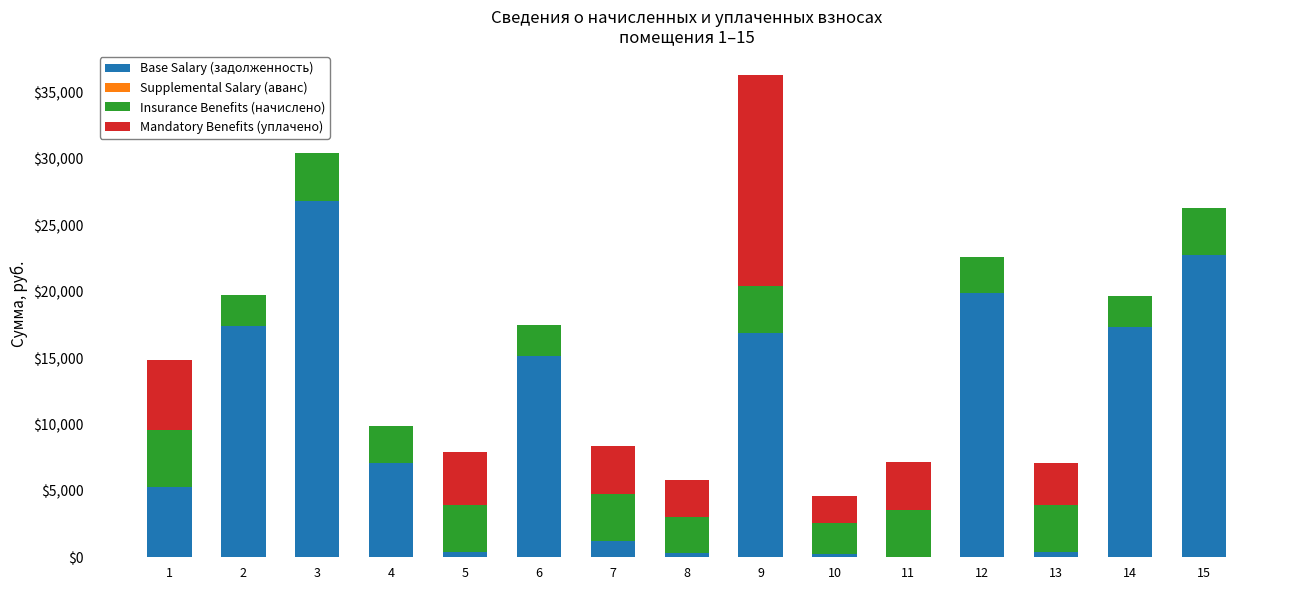

What is the sum of the Base Salary (задолженность) values at 1 and 4?

12387.6